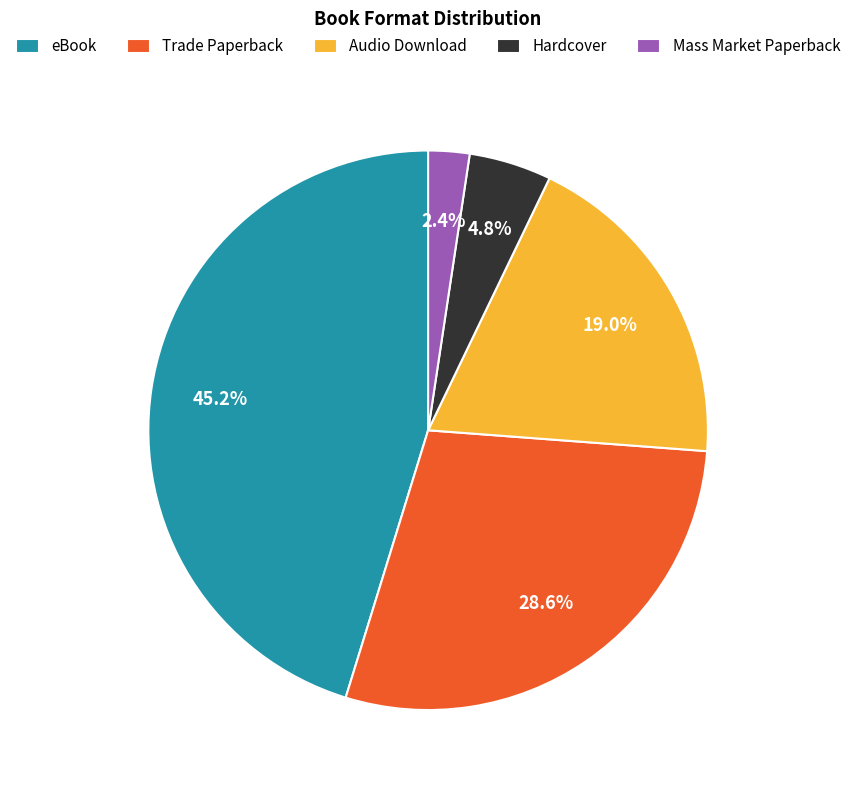

How many slices are in this pie chart?

5